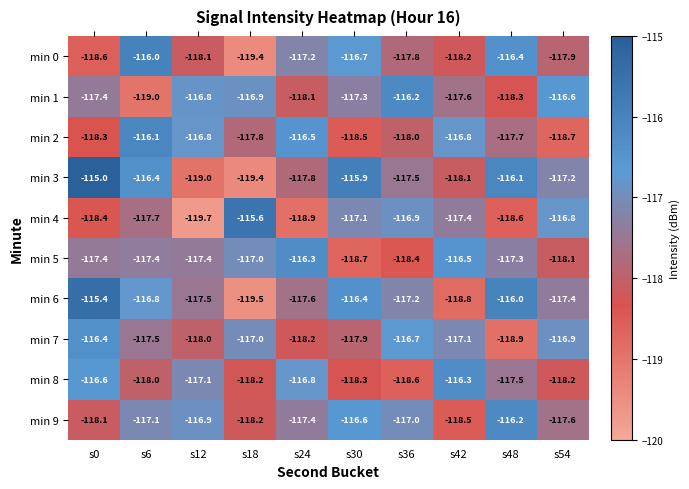

What value does the min 3 series have at s12?

-119.0